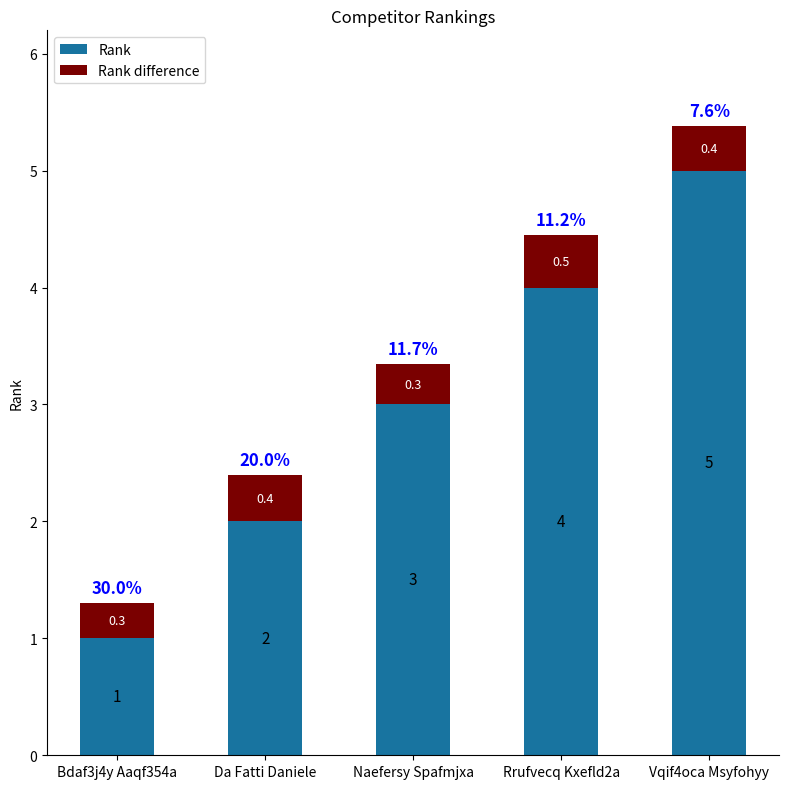

True or false: Rank has a value of 1.4 at Bdaf3j4y Aaqf354a.

False